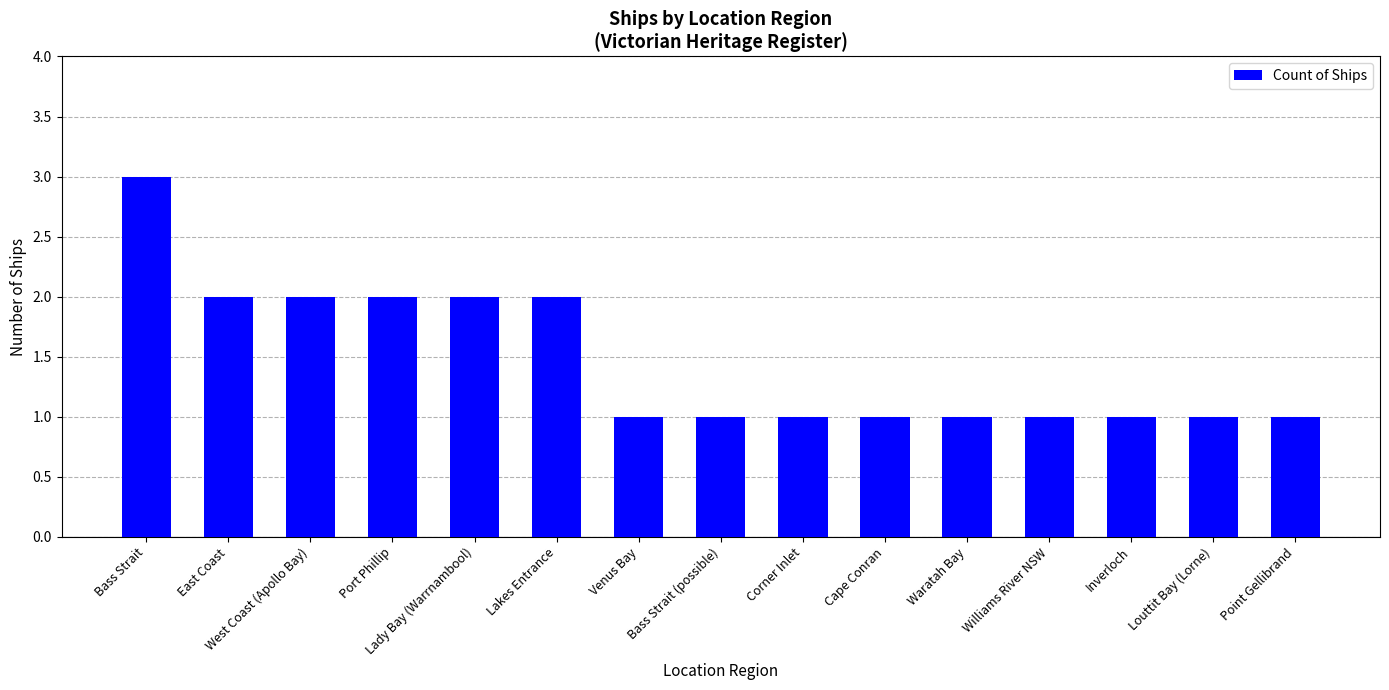

Which label corresponds to the largest value in the chart?

Bass Strait